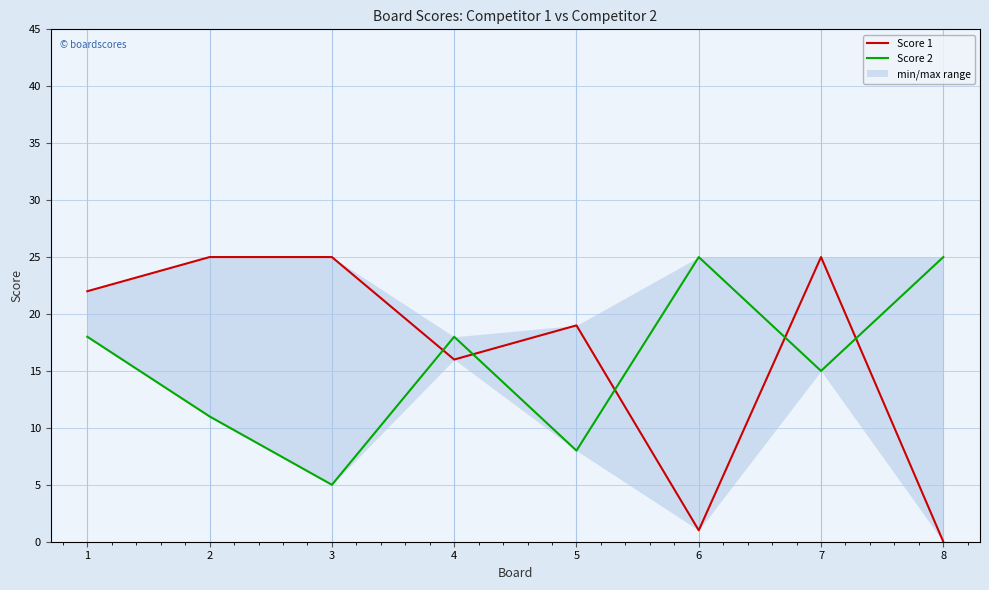

Rank the series by their average value, from highest to lowest.

Score 1, Score 2